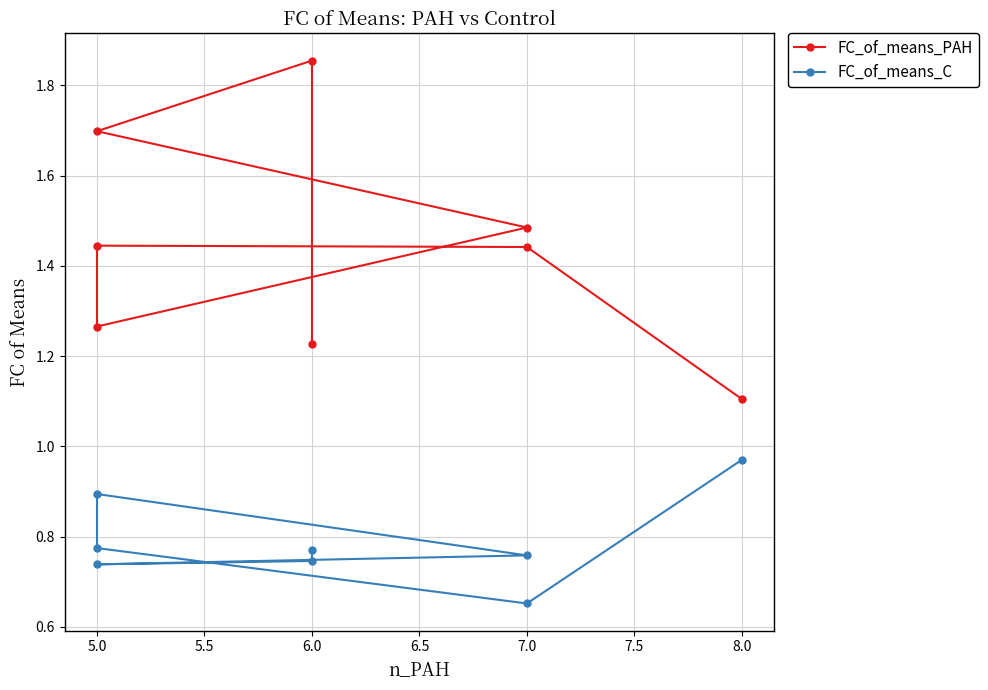

Where is FC_of_means_PAH nearest to the value 1?

8.0